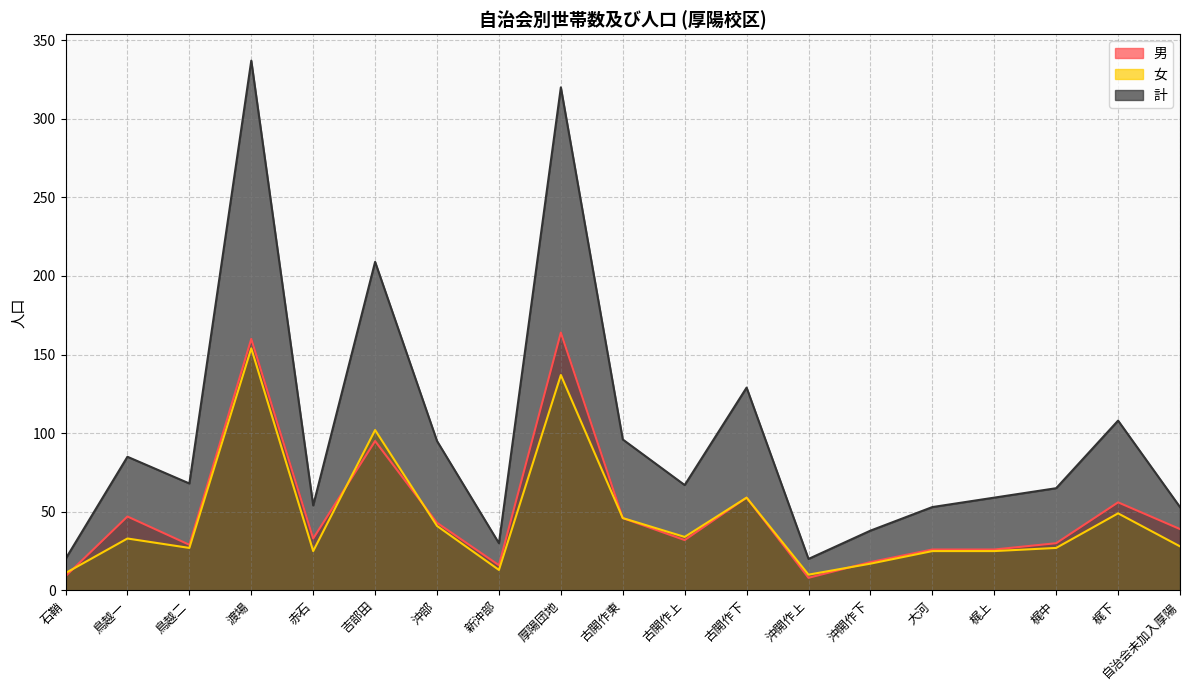

Which category has the highest value in the 女 series?

渡場